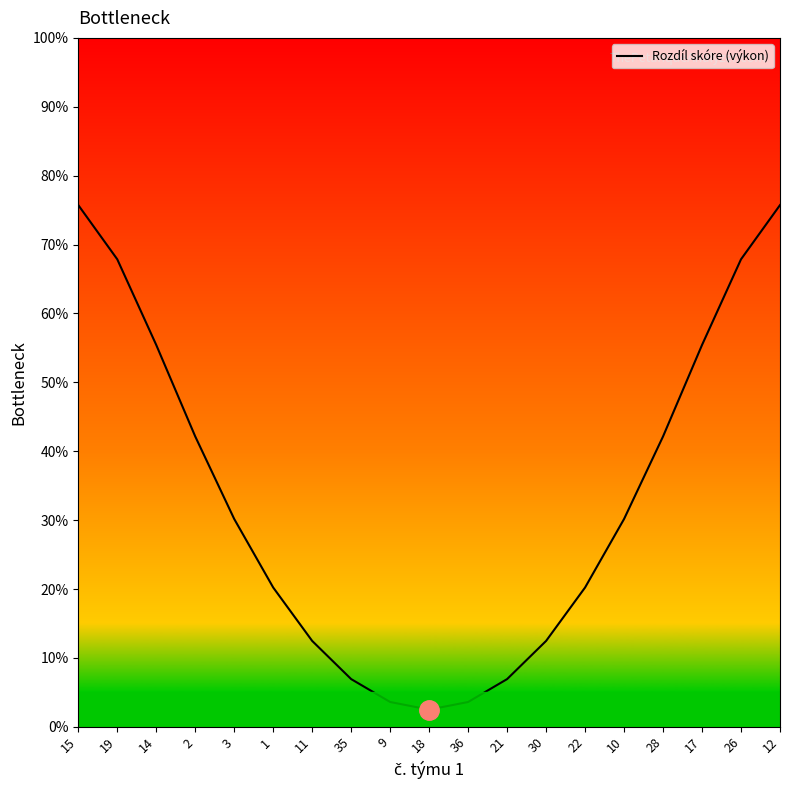

What is the difference between the maximum and minimum values?

73.2